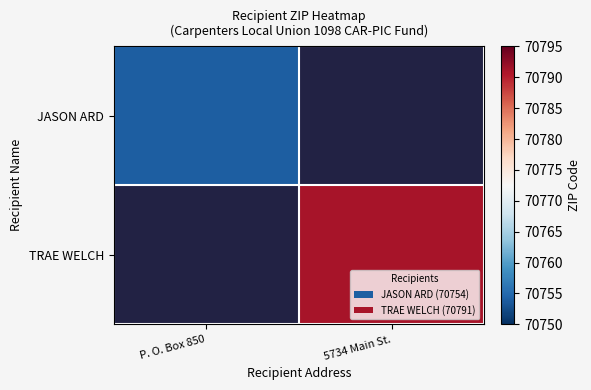

The TRAE WELCH series shows 70791.0 at 5734 Main St.. True or false?

True